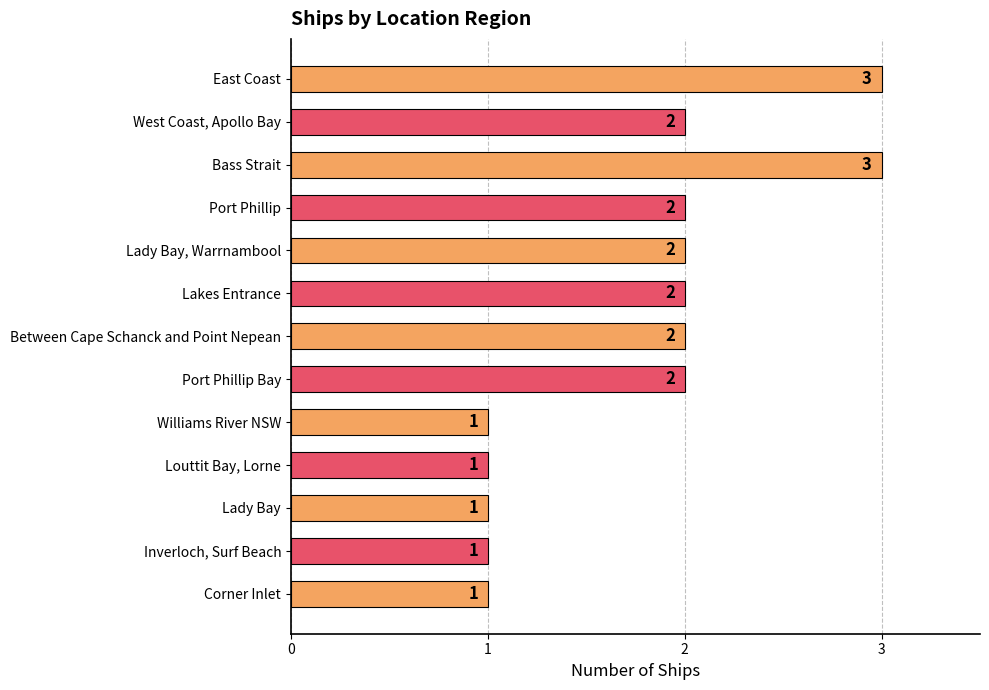

How many values are between 1 and 2?

11